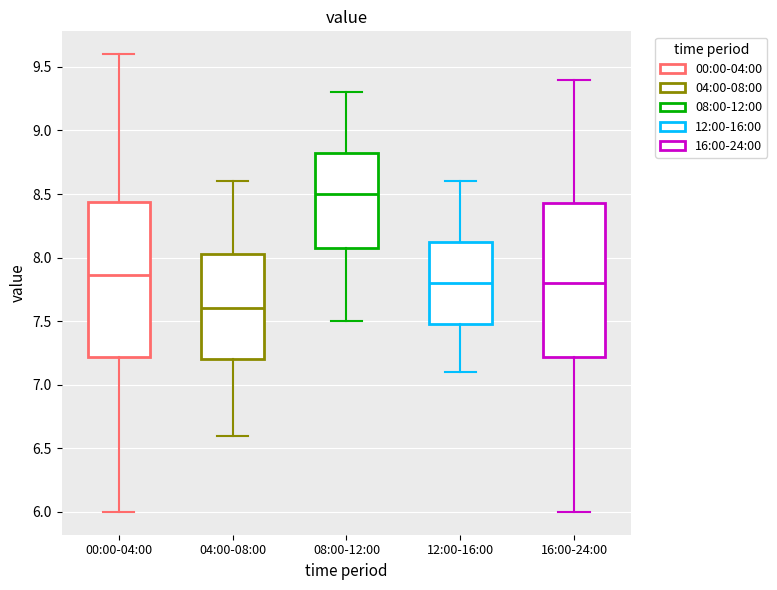

Reading left to right, read every box against the y-axis: the position of its median line, the range the box covers, and the ends of its whiskers. The values are not printed on the chart, so give them approximately, as read against the axis.

00:00-04:00: median 7.85, box 7.20 to 8.45, whiskers 6.00 to 9.60
04:00-08:00: median 7.60, box 7.20 to 8.05, whiskers 6.60 to 8.60
08:00-12:00: median 8.50, box 8.10 to 8.85, whiskers 7.50 to 9.30
12:00-16:00: median 7.80, box 7.50 to 8.15, whiskers 7.10 to 8.60
16:00-24:00: median 7.80, box 7.20 to 8.45, whiskers 6.00 to 9.40